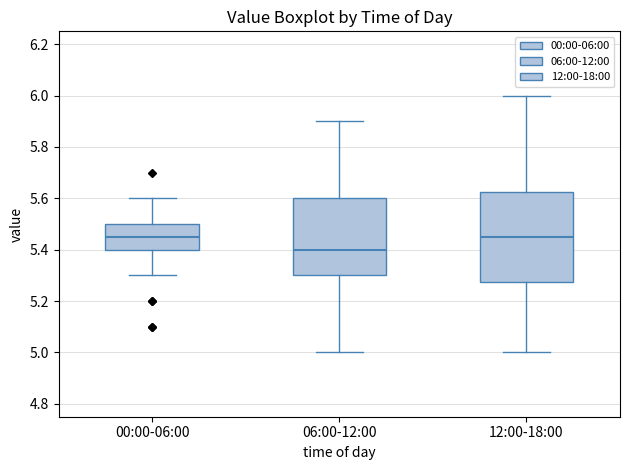

Reading left to right, read every box against the y-axis: the position of its median line, the range the box covers, and the ends of its whiskers. The values are not printed on the chart, so give them approximately, as read against the axis.

00:00-06:00: median 5.46, box 5.40 to 5.50, whiskers 5.30 to 5.60
06:00-12:00: median 5.40, box 5.30 to 5.60, whiskers 5.00 to 5.90
12:00-18:00: median 5.46, box 5.28 to 5.62, whiskers 5.00 to 6.00